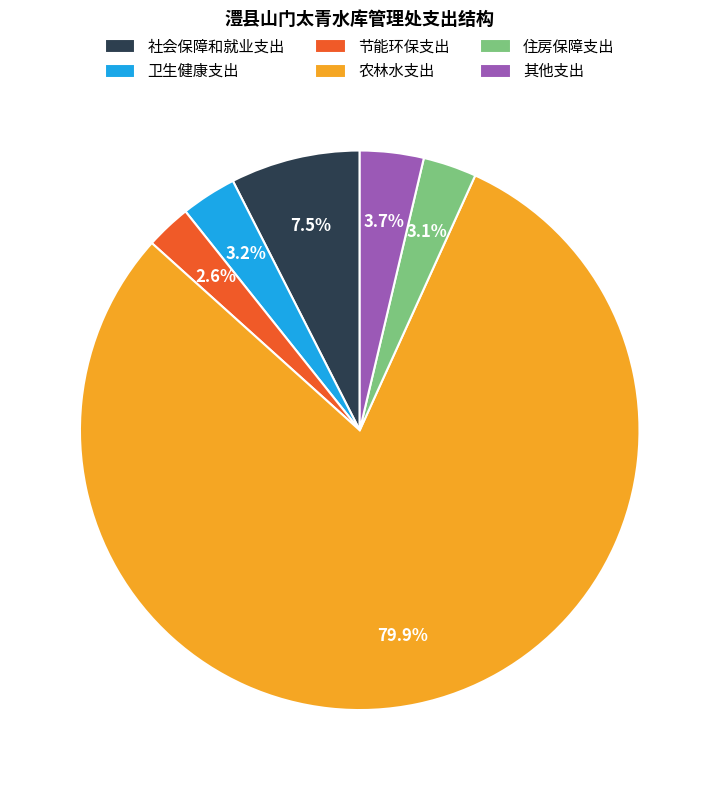

Does any single category account for the majority?

Yes